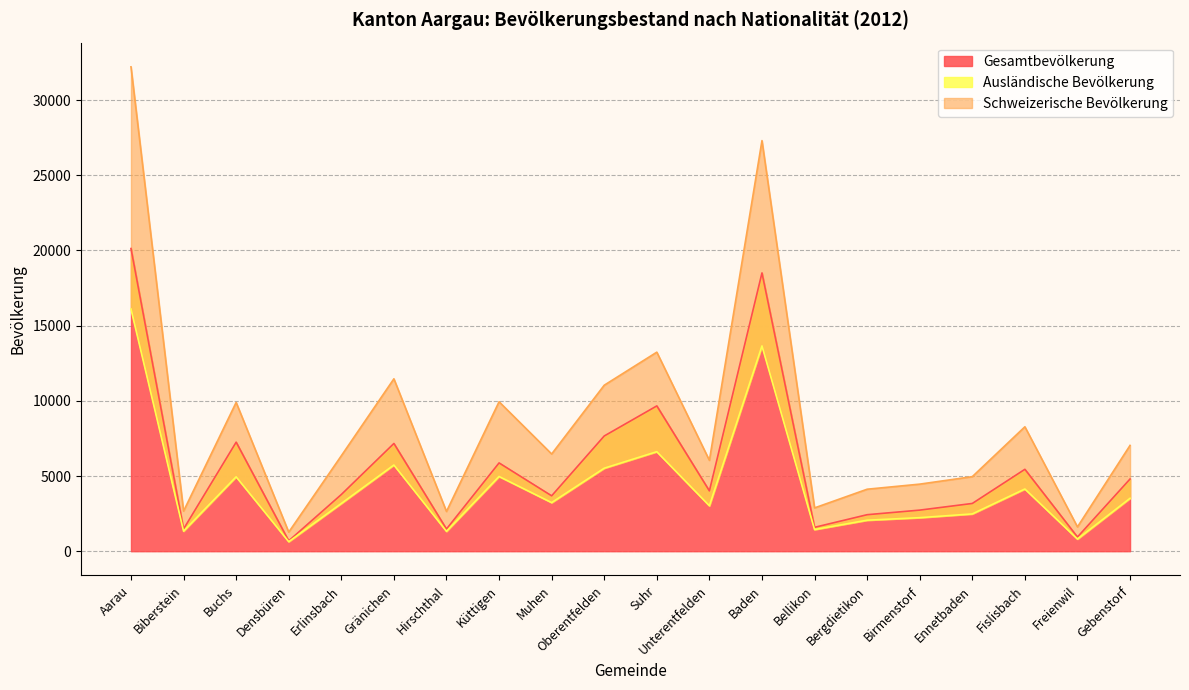

The value of Gesamtbevölkerung at Muhen is 3682. True or false?

True